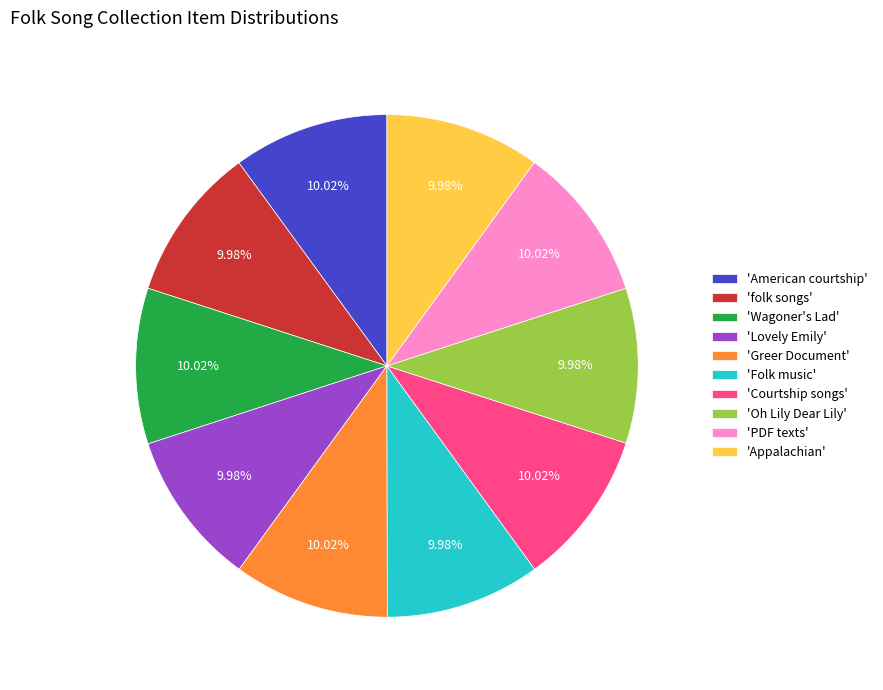

Count the number of slices in the pie.

10